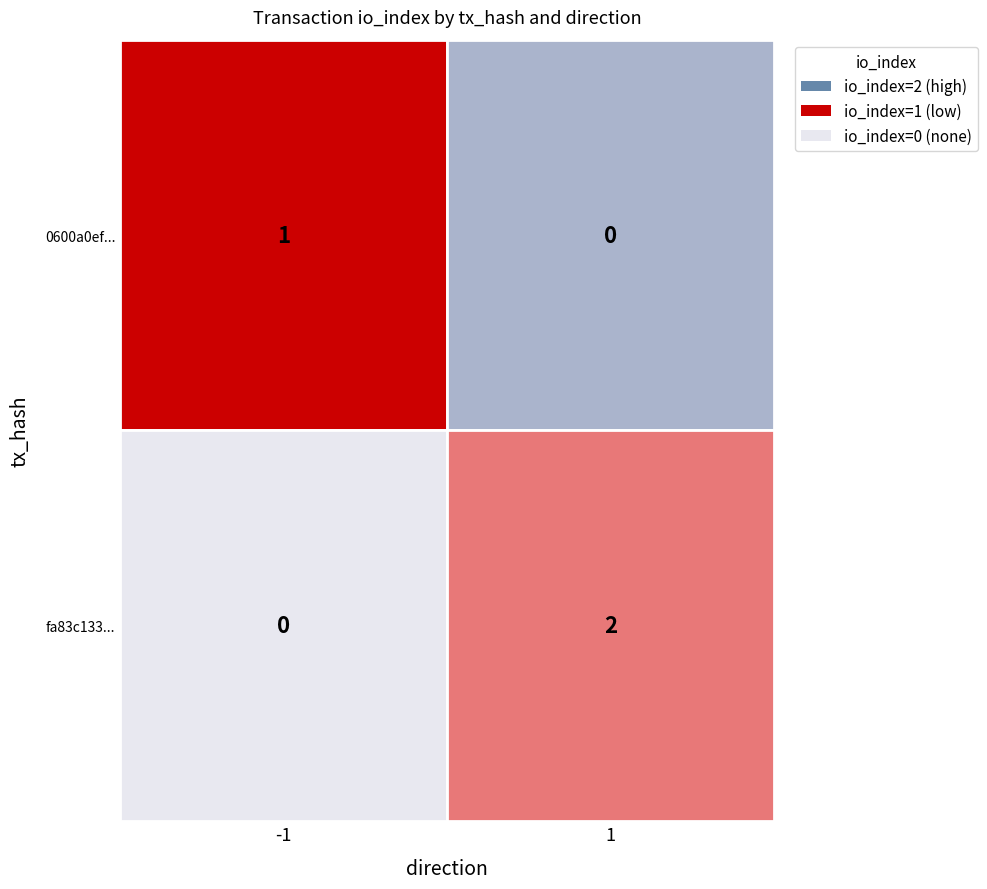

Is it true that fa83c1337f4a36685273624f7771e5c5f44144f equals 1 at io_index?

False